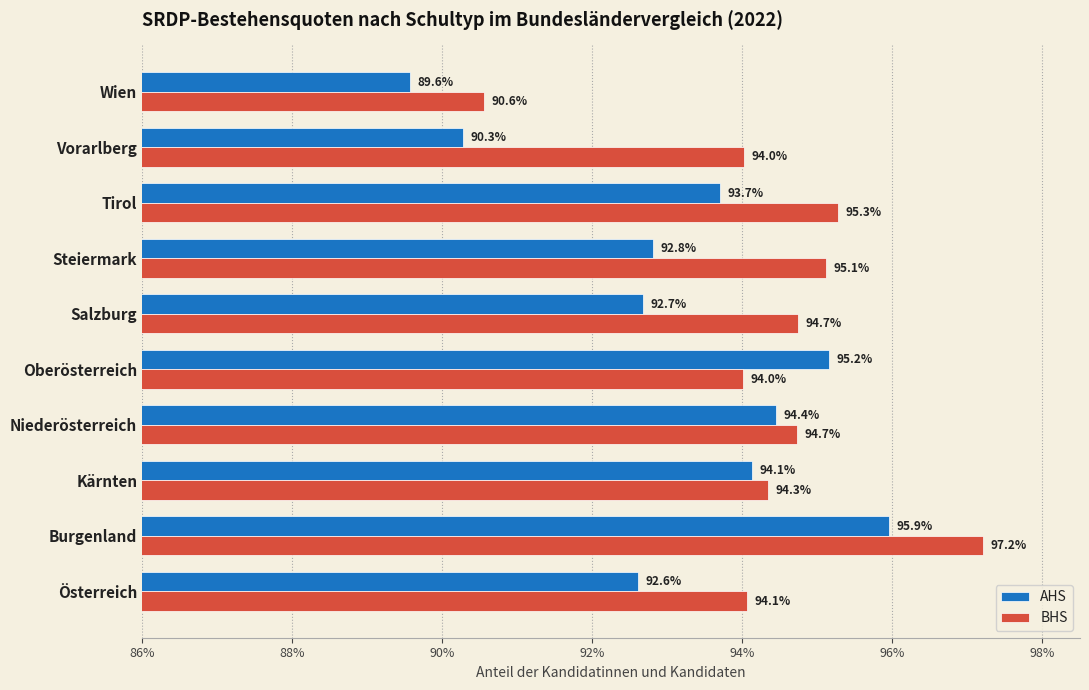

What are all the series names shown in the legend?

AHS, BHS